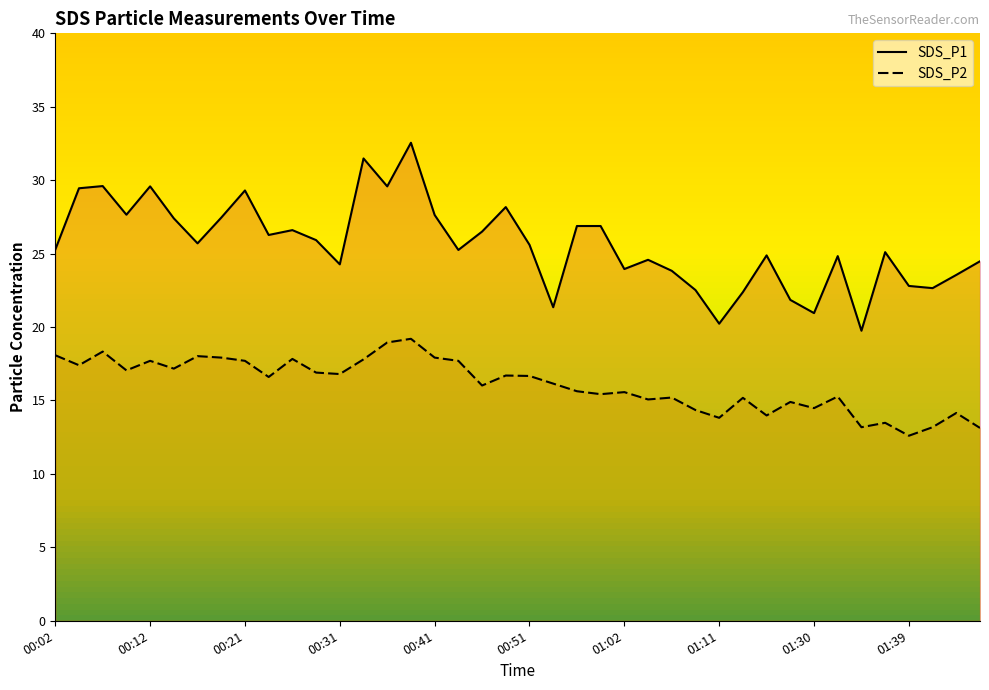

What is the difference between the maximum and minimum values in the SDS_P2 series?

6.6